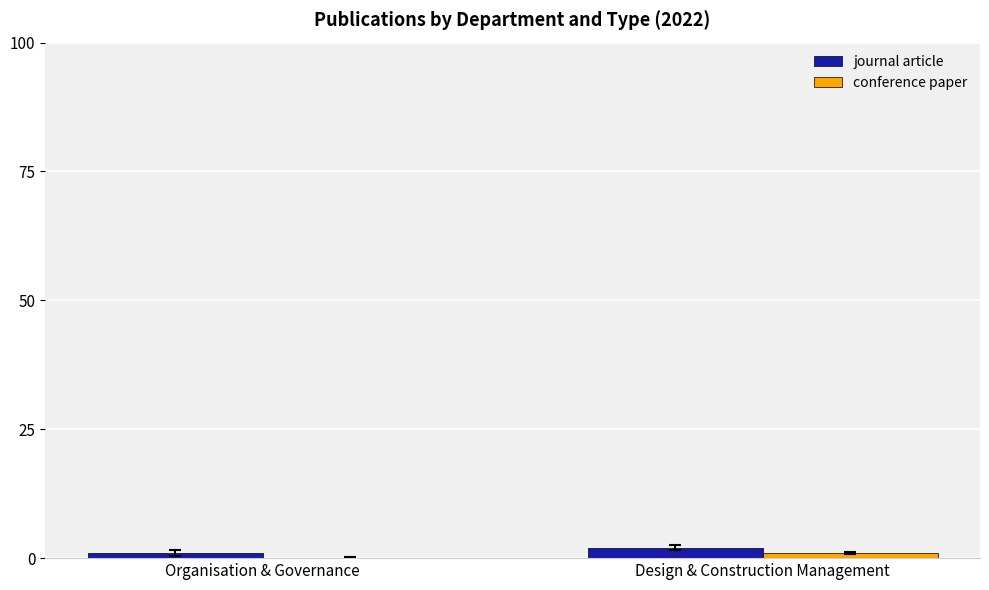

What are all the series names shown in the legend?

journal article, conference paper